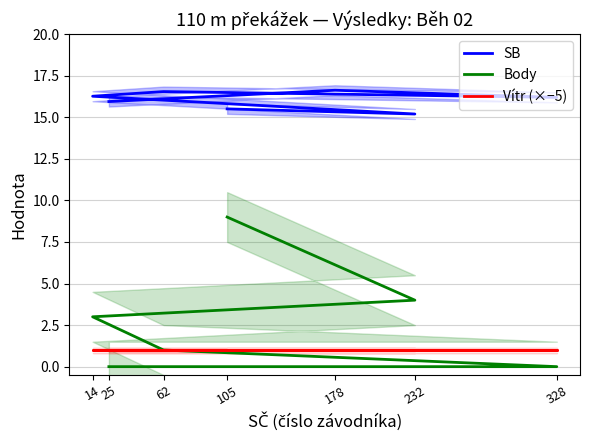

Reading left to right, what are all the values shown in this chart?

SB: 105=15.5	232=15.2	14=16.3	62=16.6	328=16.2	178=16.6	25=15.9
Body: 105=9.0	232=4.0	14=3.0	62=1.0	328=0.0	178=0.0	25=0.0
Vítr (×−5): 105=1.0	232=1.0	14=1.0	62=1.0	328=1.0	178=1.0	25=1.0